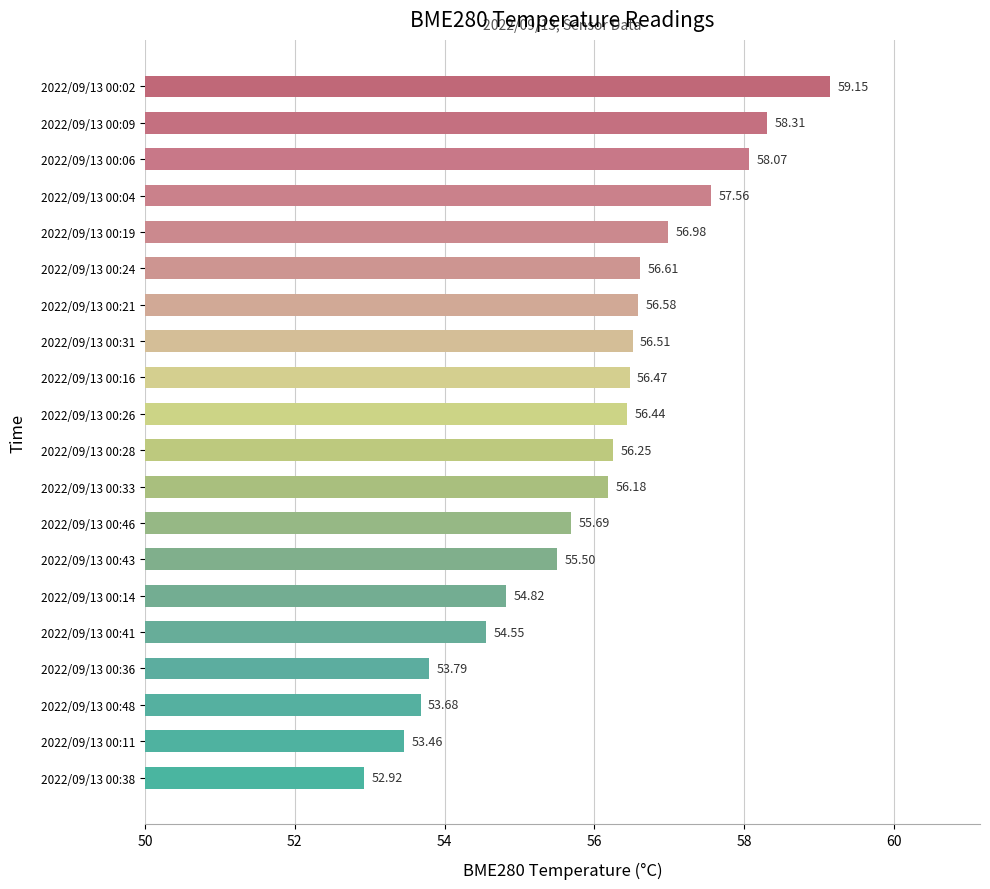

List the labels in order of value, smallest first.

2022/09/13 00:38, 2022/09/13 00:11, 2022/09/13 00:48, 2022/09/13 00:36, 2022/09/13 00:41, 2022/09/13 00:14, 2022/09/13 00:43, 2022/09/13 00:46, 2022/09/13 00:33, 2022/09/13 00:28, 2022/09/13 00:26, 2022/09/13 00:16, 2022/09/13 00:31, 2022/09/13 00:21, 2022/09/13 00:24, 2022/09/13 00:19, 2022/09/13 00:04, 2022/09/13 00:06, 2022/09/13 00:09, 2022/09/13 00:02